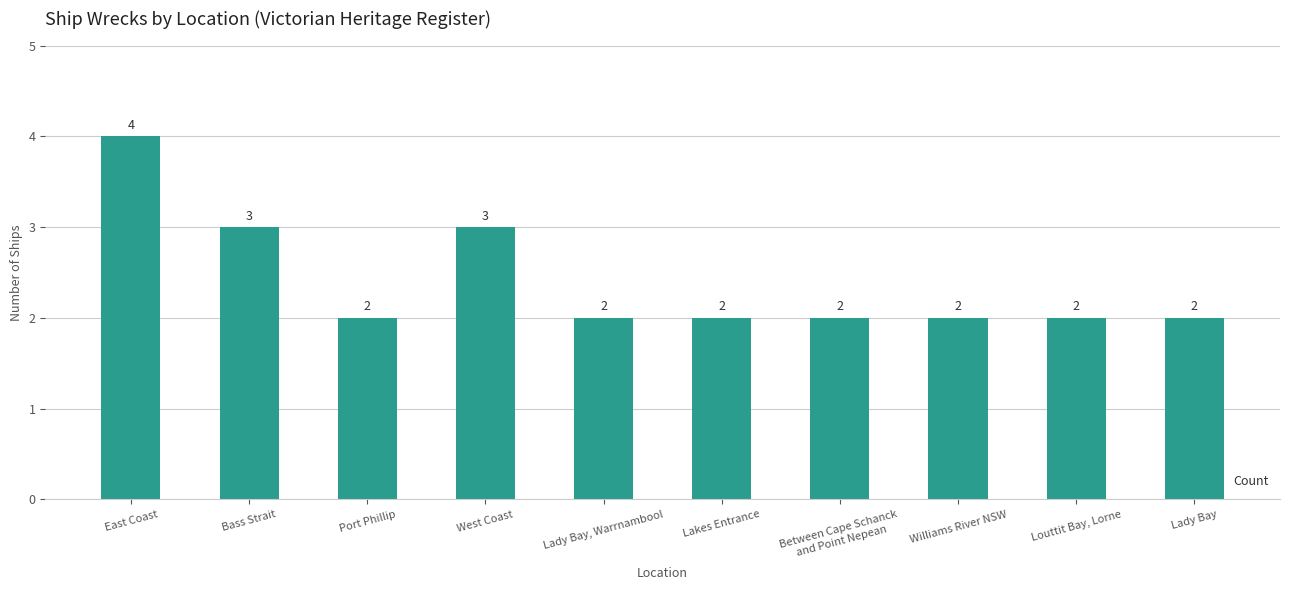

Count the number of data series in this chart.

1